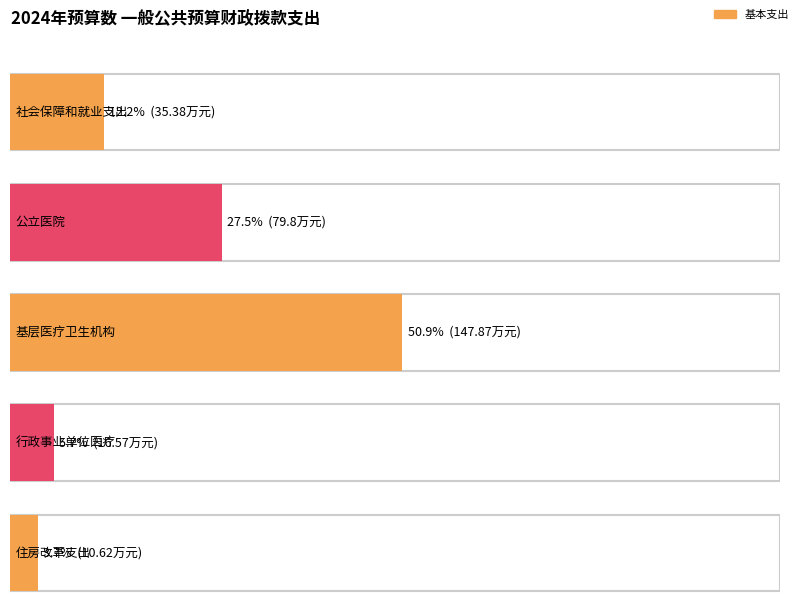

Between 住房改革支出 and 基层医疗卫生机构, which is larger?

基层医疗卫生机构